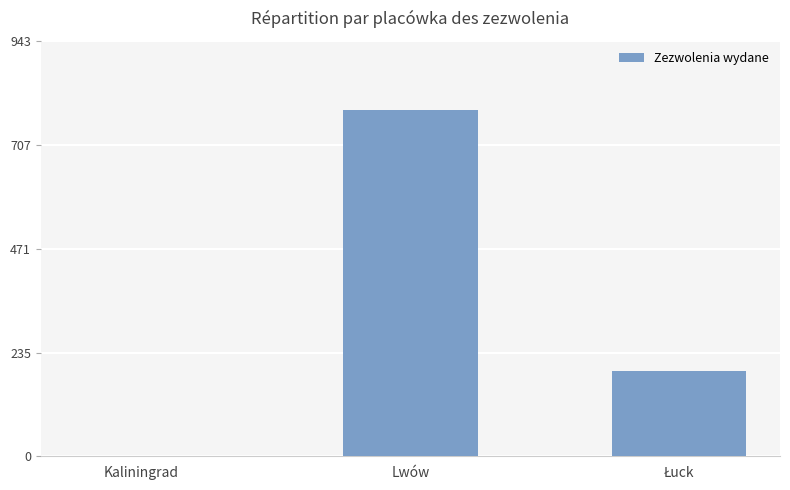

How many values are above zero?

2